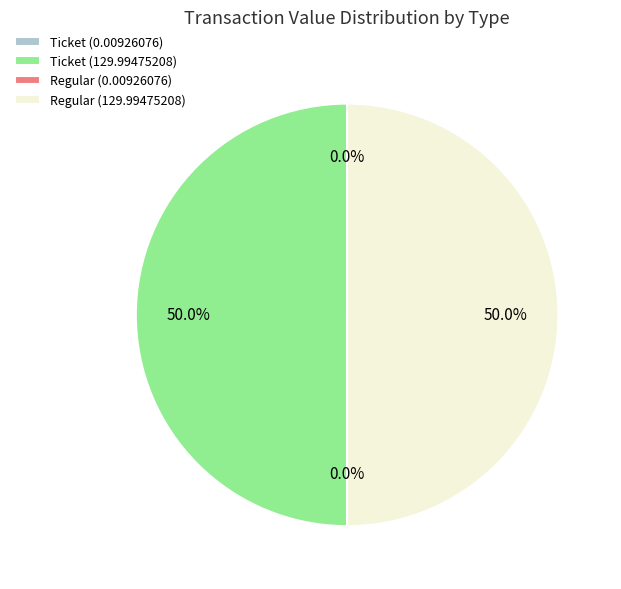

What percentage is NOT represented by Regular (129.99475208)?

50.0%